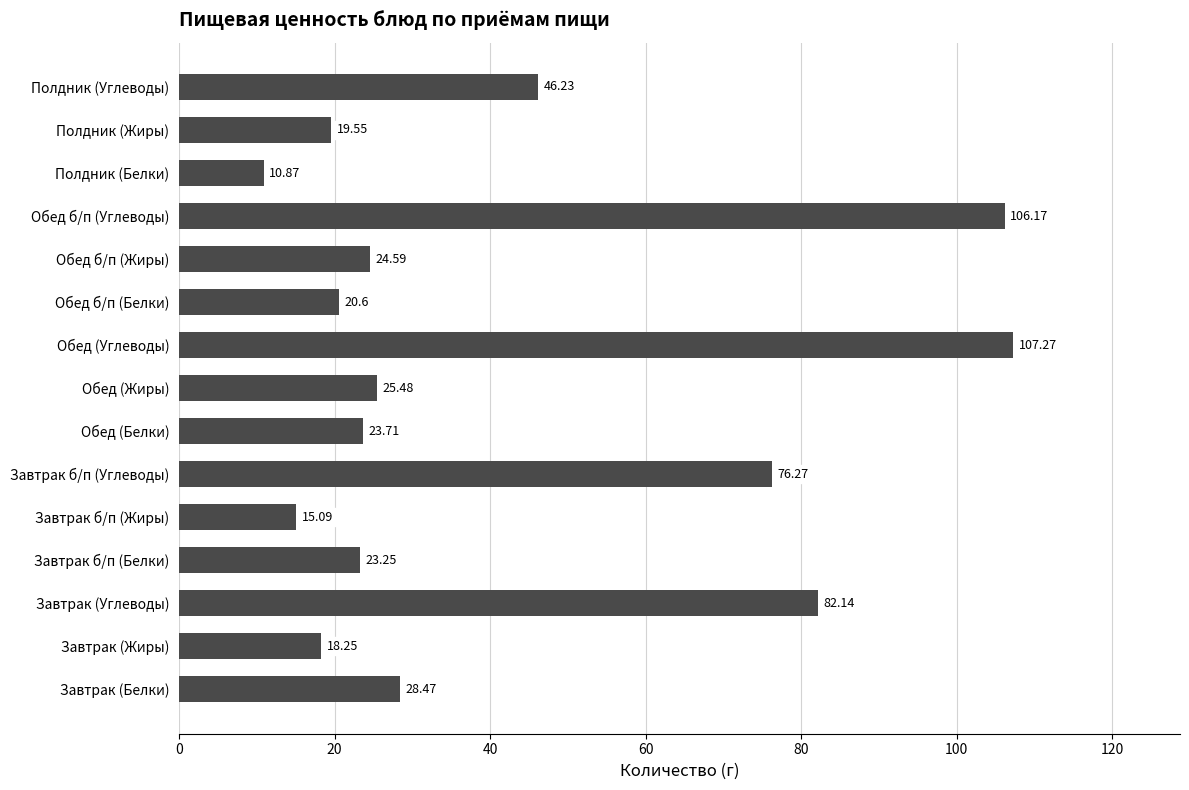

List the labels in order of value, smallest first.

Полдник (Белки), Завтрак б/п (Жиры), Завтрак (Жиры), Полдник (Жиры), Обед б/п (Белки), Завтрак б/п (Белки), Обед (Белки), Обед б/п (Жиры), Обед (Жиры), Завтрак (Белки), Полдник (Углеводы), Завтрак б/п (Углеводы), Завтрак (Углеводы), Обед б/п (Углеводы), Обед (Углеводы)